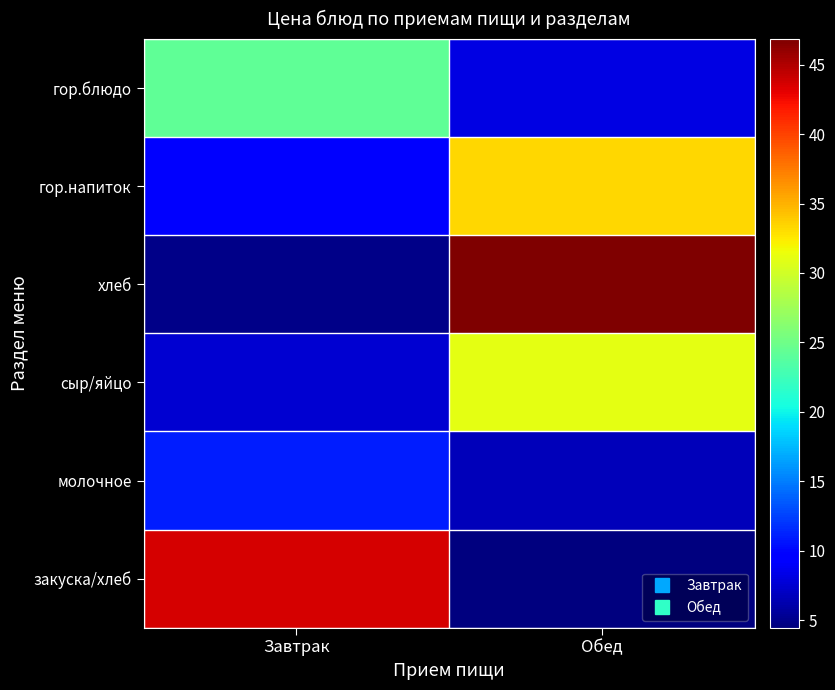

Reading left to right, what are all the values shown in this chart?

гор.блюдо: Завтрак=24.3	Обед=8.2
гор.напиток: Завтрак=9.6	Обед=33.4
хлеб: Завтрак=4.9	Обед=46.8
сыр/яйцо: Завтрак=7.5	Обед=31.0
молочное: Завтрак=11.0	Обед=6.7
закуска/хлеб: Завтрак=43.7	Обед=4.5